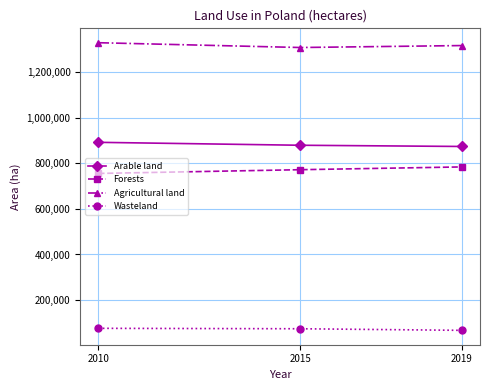

What is the total value across all series at 2015?

3031432